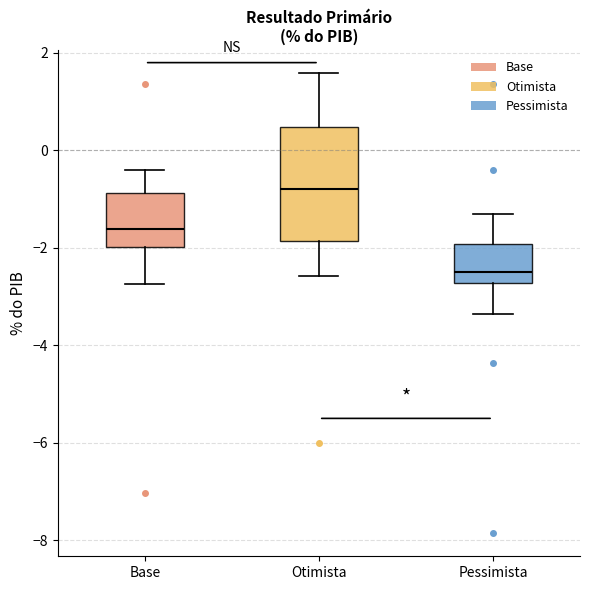

Where is the lower edge of the box for Pessimista on the y-axis? The values are not printed on the chart, so give them approximately, as read against the axis.

-2.8